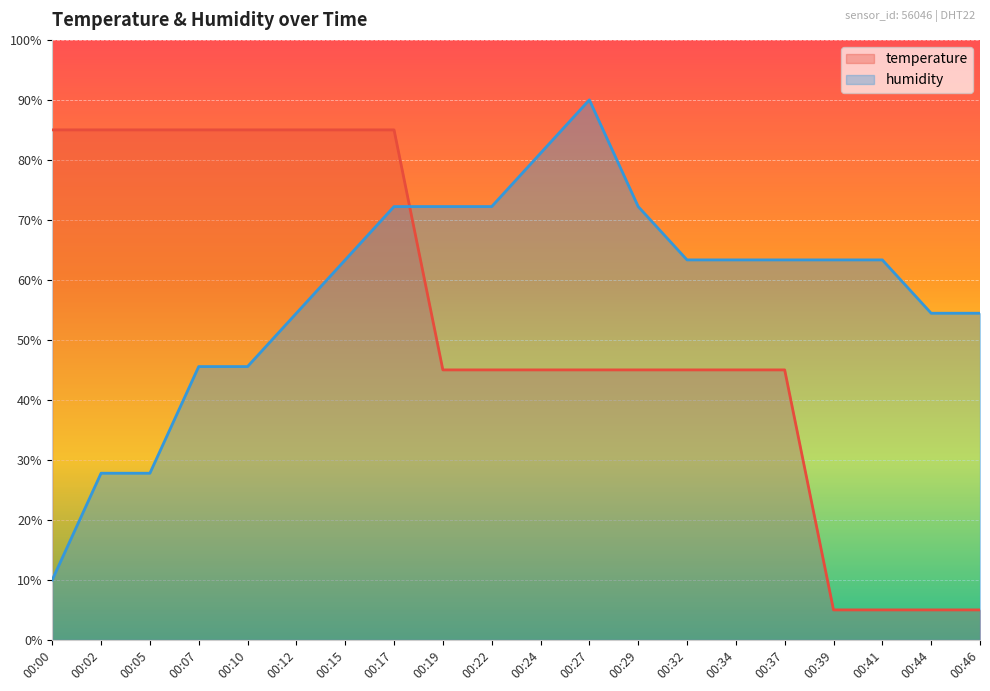

What is the approximate value of humidity at 00:39?

63.3